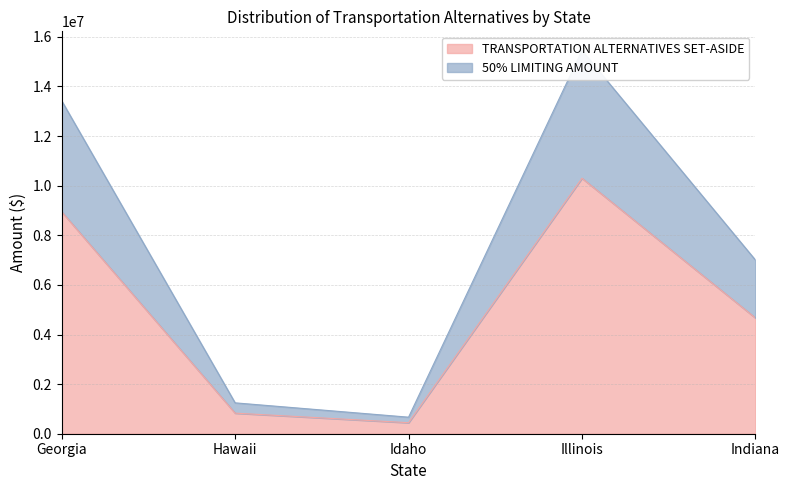

At how many categories does at least one series exceed 15355424?

1